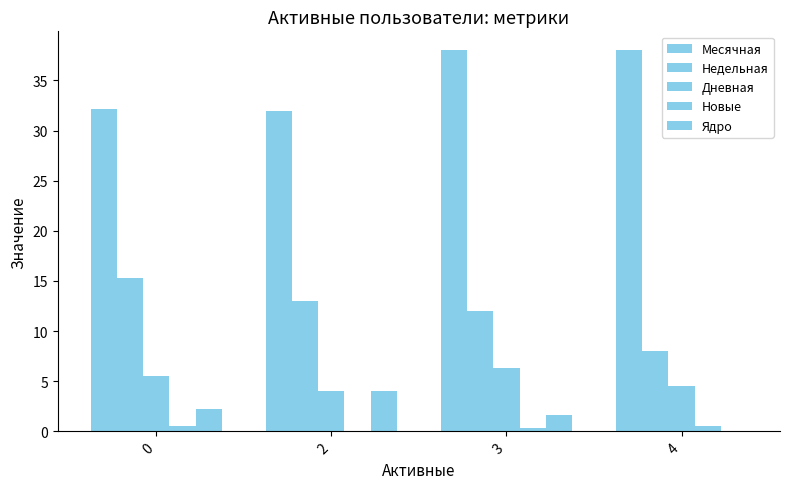

How many groups of bars are there?

4